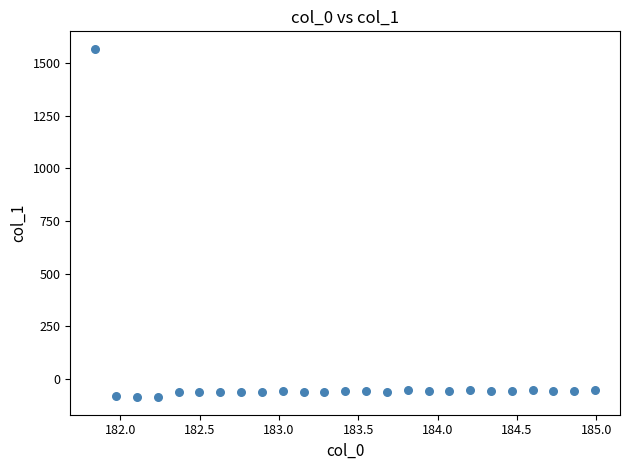

What is the range of Y values (max minus min)?

1655.3